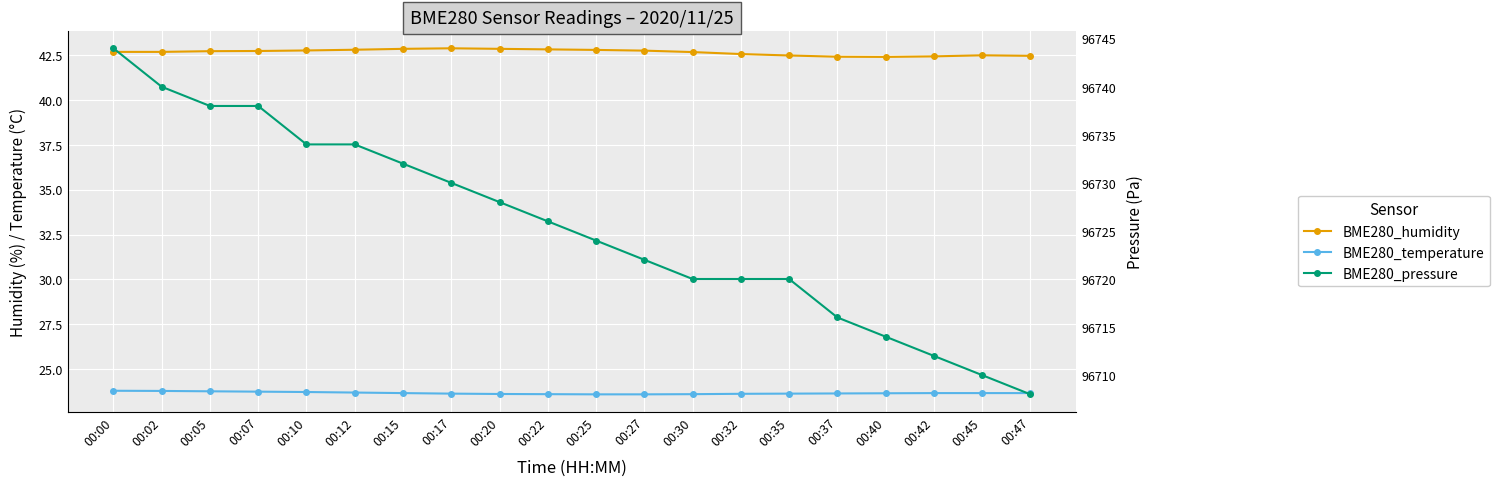

What is the approximate value of BME280_pressure at 00:40?

96714.0